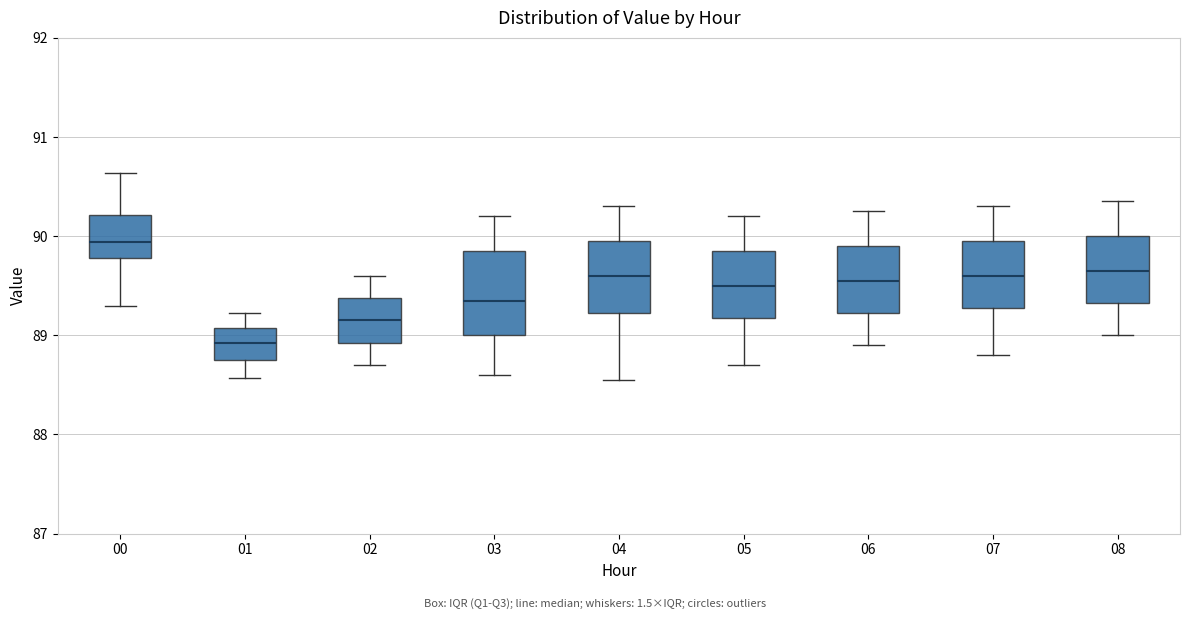

Reading left to right, read every box against the y-axis: the position of its median line, the range the box covers, and the ends of its whiskers. The values are not printed on the chart, so give them approximately, as read against the axis.

00: median 89.9, box 89.8 to 90.2, whiskers 89.3 to 90.6
01: median 88.9, box 88.8 to 89.1, whiskers 88.6 to 89.2
02: median 89.2, box 88.9 to 89.4, whiskers 88.7 to 89.6
03: median 89.4, box 89.0 to 89.9, whiskers 88.6 to 90.2
04: median 89.6, box 89.2 to 90.0, whiskers 88.6 to 90.3
05: median 89.5, box 89.2 to 89.9, whiskers 88.7 to 90.2
06: median 89.6, box 89.2 to 89.9, whiskers 88.9 to 90.3
07: median 89.6, box 89.3 to 90.0, whiskers 88.8 to 90.3
08: median 89.7, box 89.3 to 90.0, whiskers 89.0 to 90.4